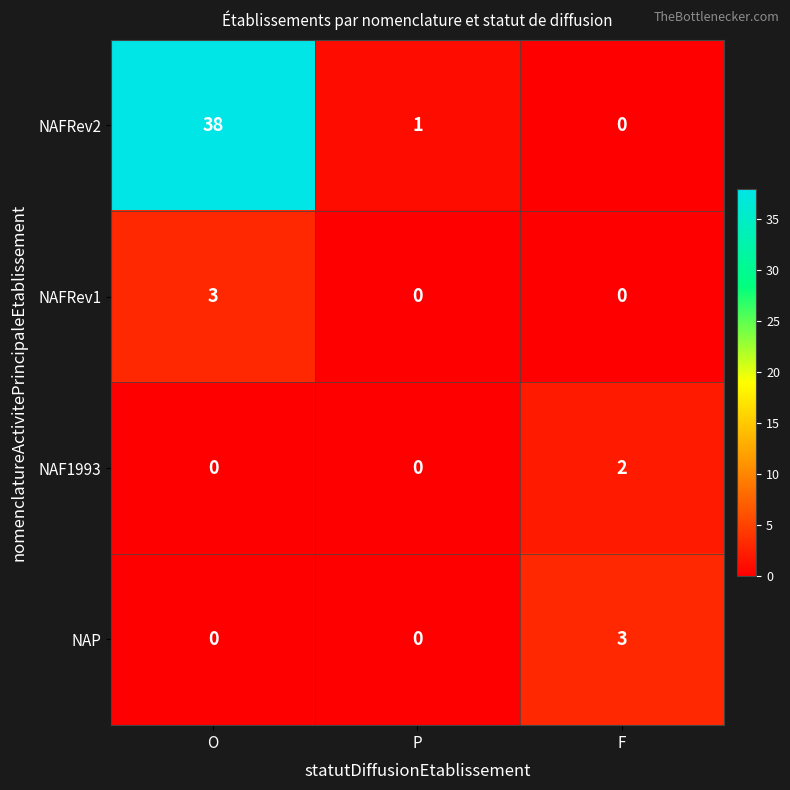

Rank the categories by NAFRev2 value from lowest to highest.

F, P, O